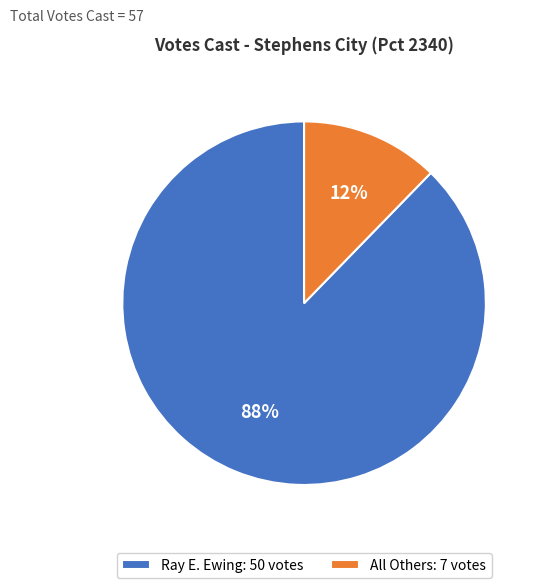

What percentage is the All Others slice, to the nearest percent?

12%